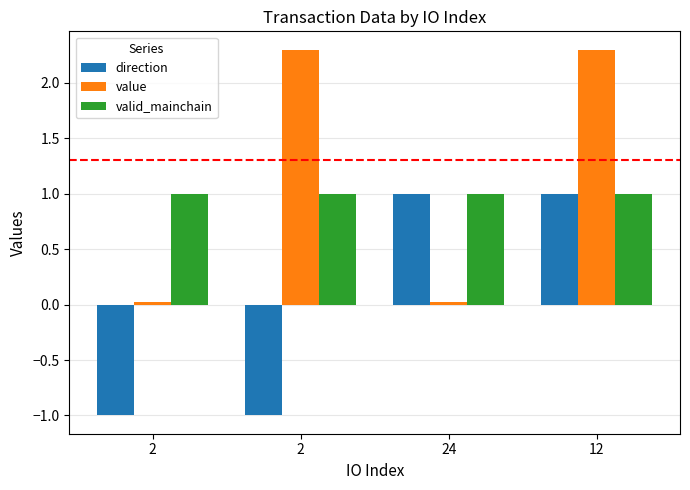

What is the greatest value displayed?

2.3